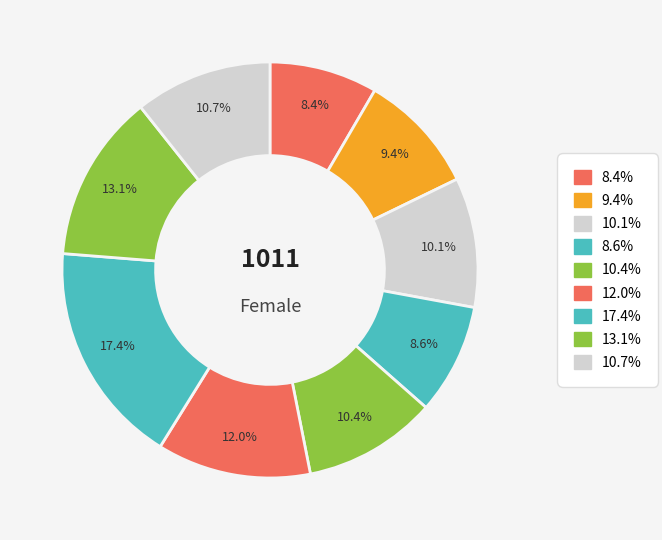

Count the number of slices in the pie.

9